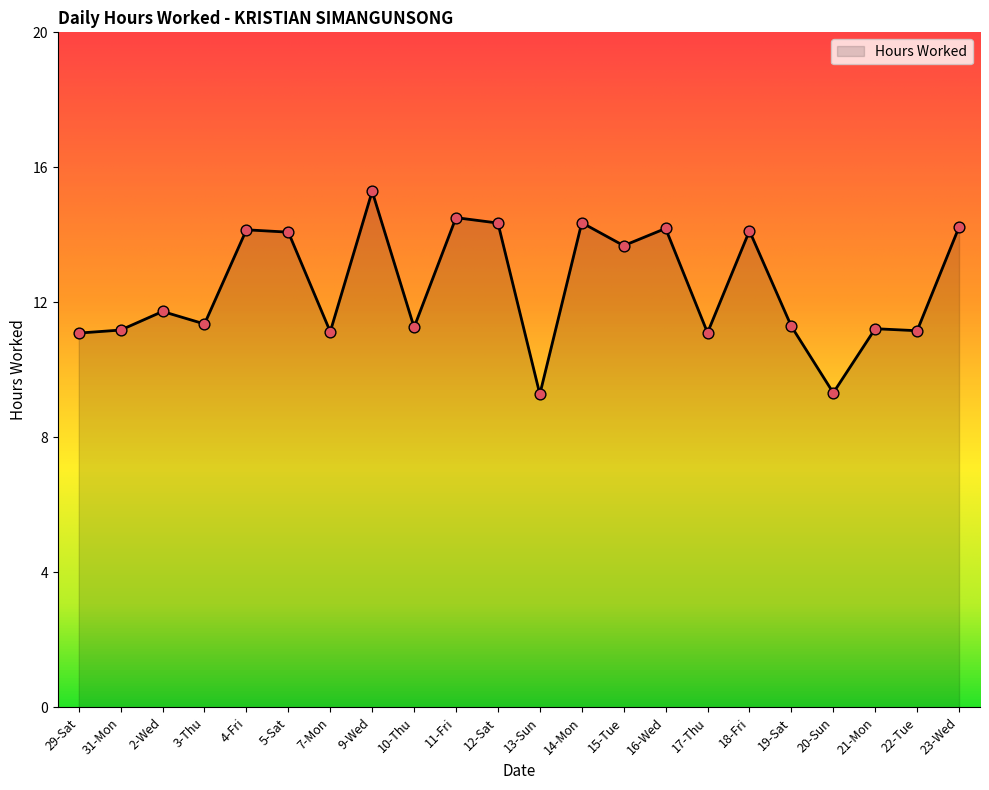

What is the change in value from 4-Fri to 5-Sat?

-0.1